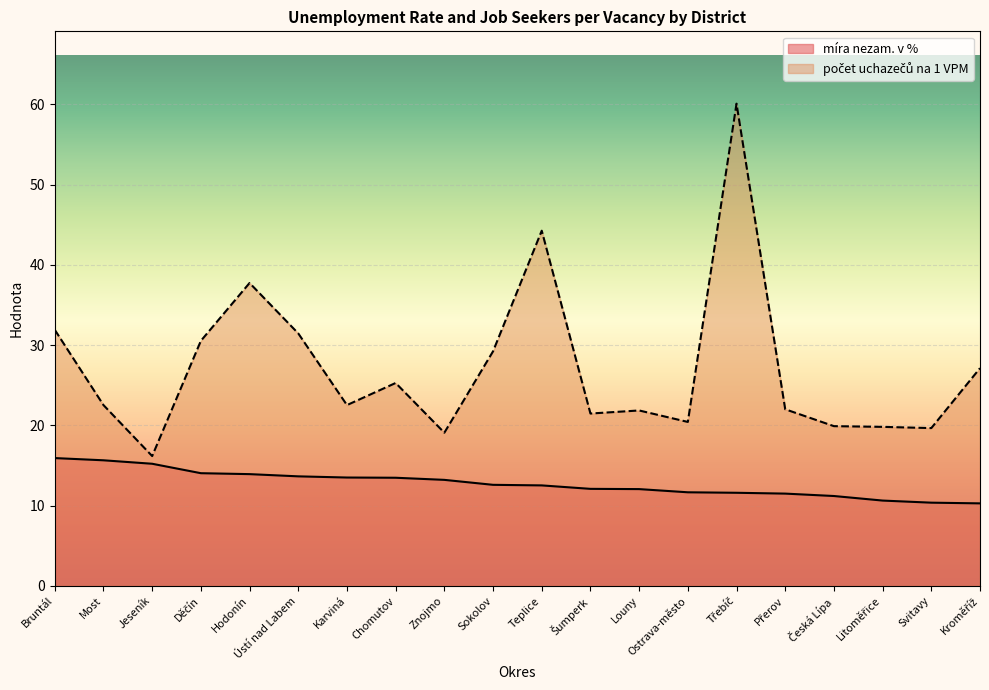

Count the number of categories in the chart.

20